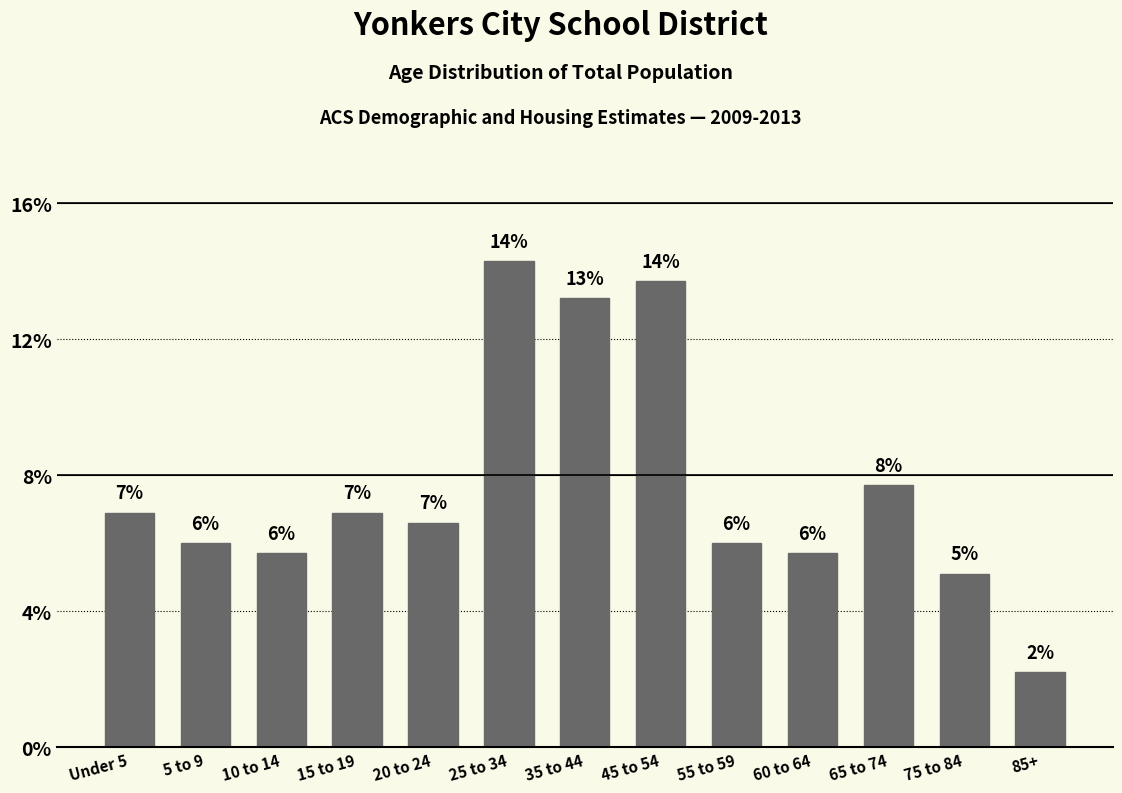

Between 75 to 84 and 85+, which is larger?

75 to 84